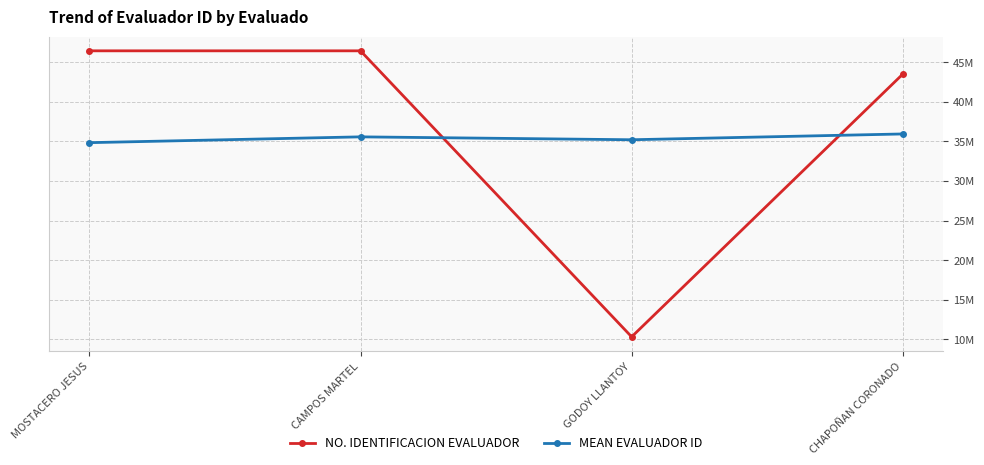

Is this an area chart (filled region under the line)?

No